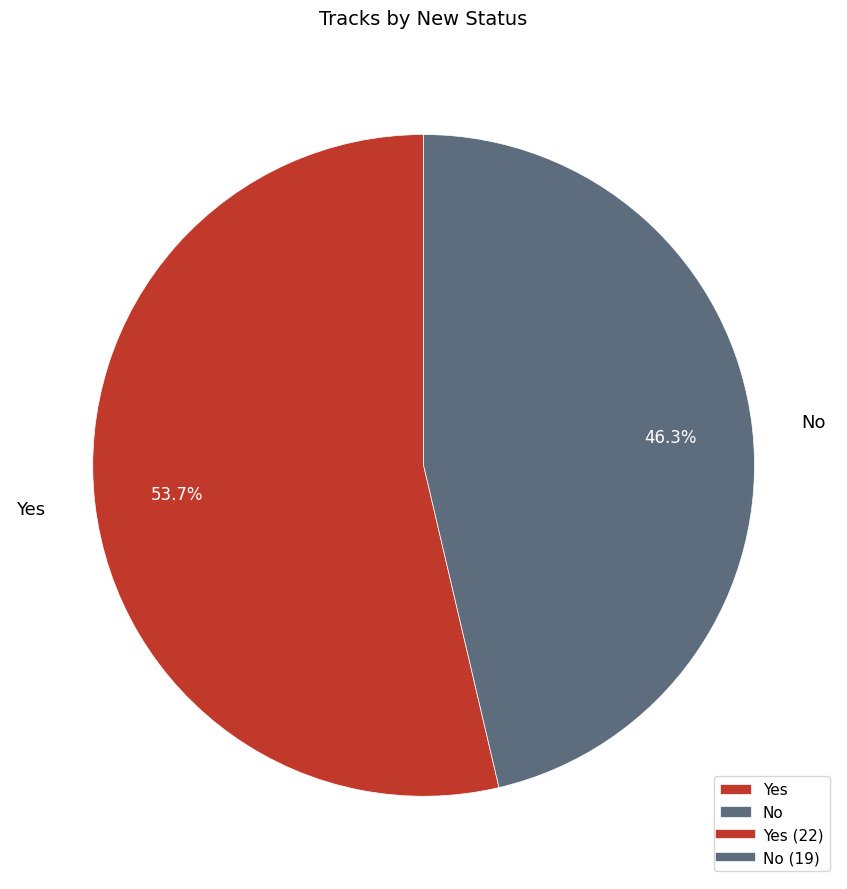

Which has a higher value, No or Yes?

Yes